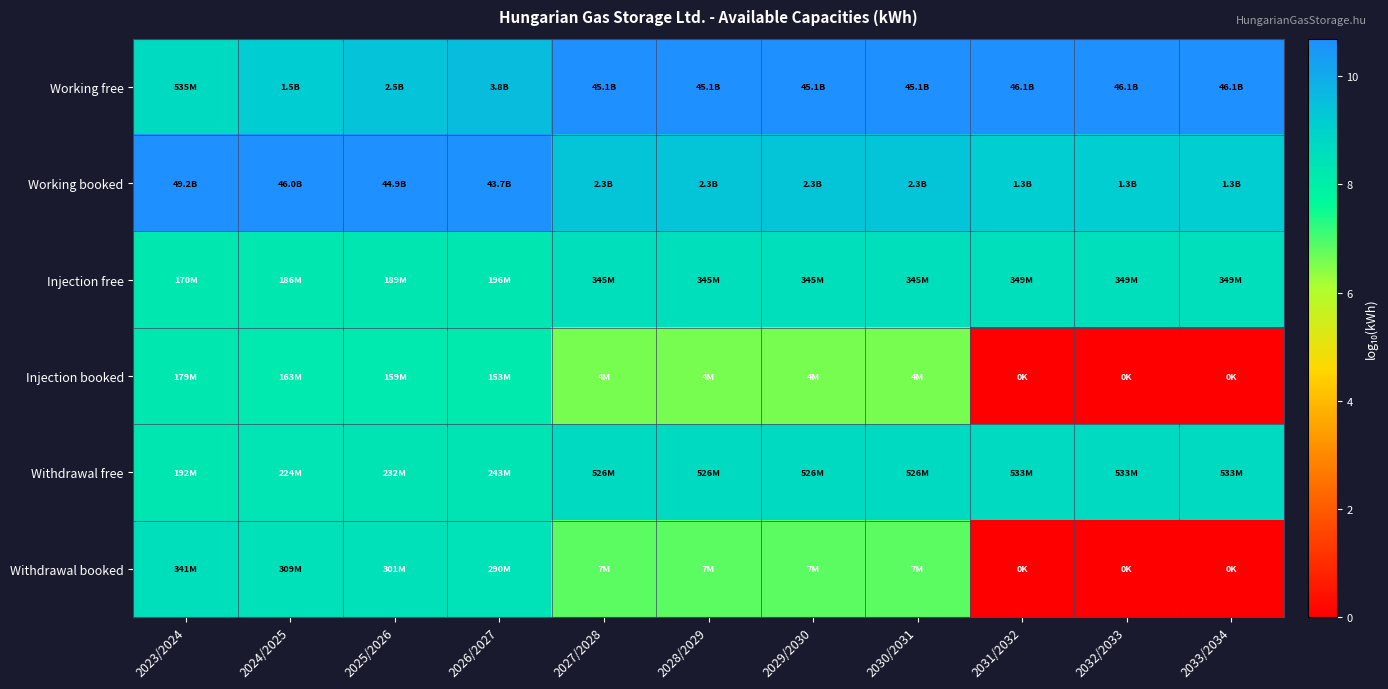

Which series has the largest total across all categories?

Working free